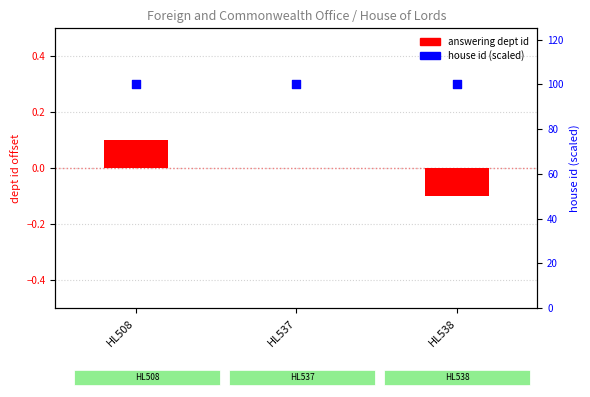

What are all the series names shown in the legend?

answering dept id, house id